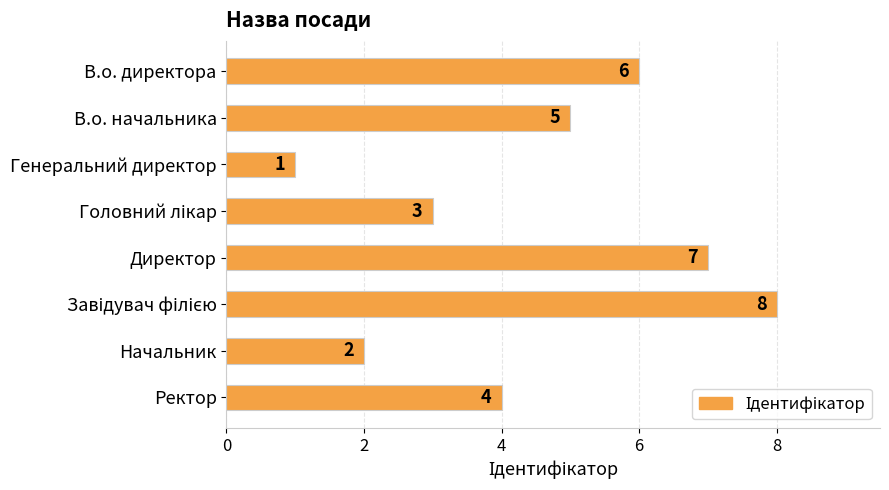

Which label corresponds to the smallest value in the chart?

Генеральний директор